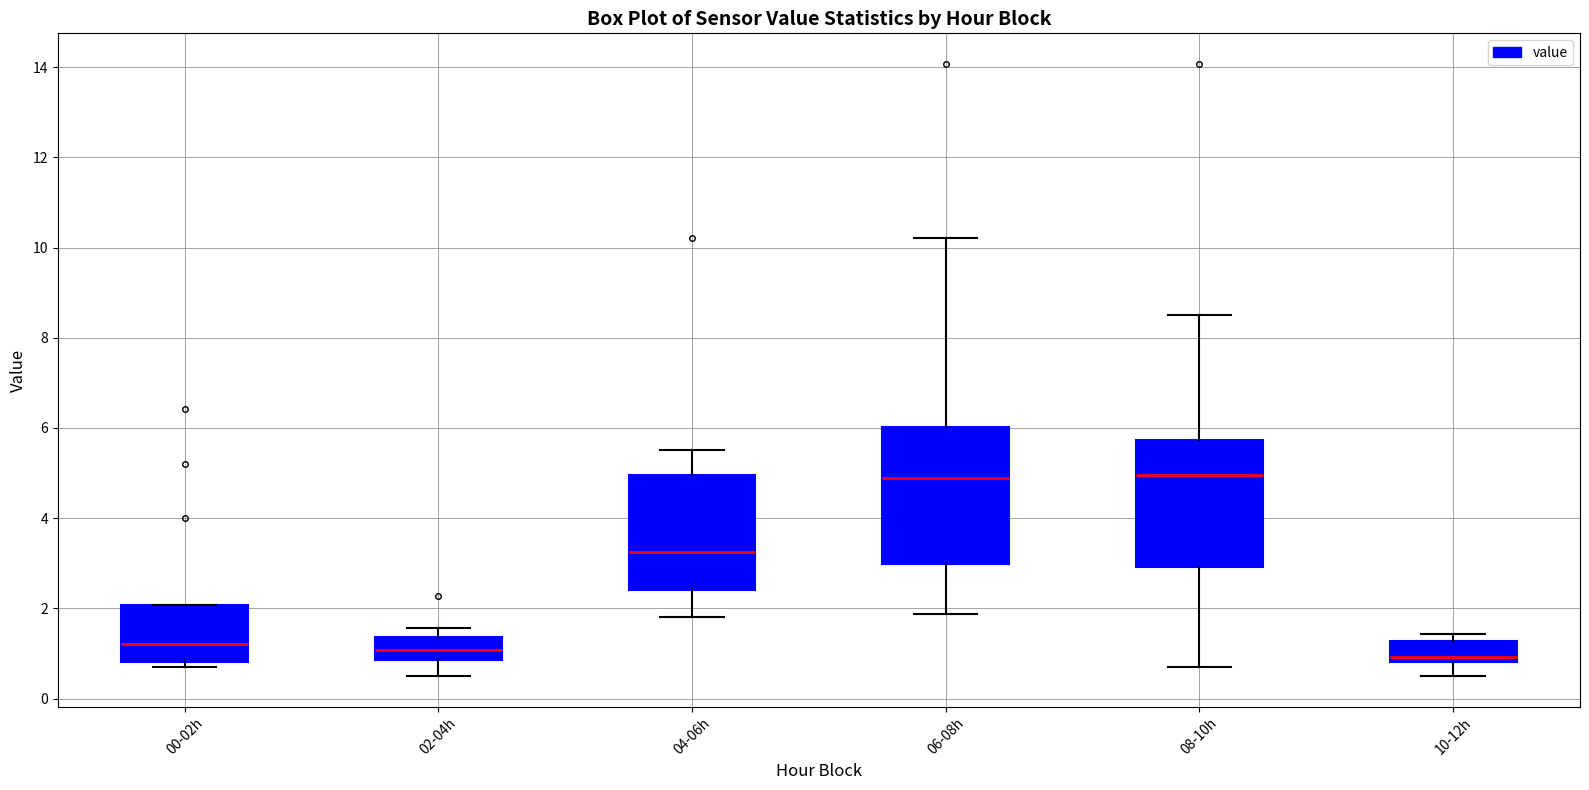

Reading left to right, read every box against the y-axis: the position of its median line, the range the box covers, and the ends of its whiskers. The values are not printed on the chart, so give them approximately, as read against the axis.

00-02h: median 1.2, box 0.8 to 2.0, whiskers 0.8 (just below the box's lower edge) to 2.0
02-04h: median 1.0, box 0.8 to 1.4, whiskers 0.6 to 1.6
04-06h: median 3.2, box 2.4 to 5.0, whiskers 1.8 to 5.6
06-08h: median 4.8, box 3.0 to 6.0, whiskers 1.8 to 10.2
08-10h: median 5.0, box 3.0 to 5.8, whiskers 0.8 to 8.6
10-12h: median 1.0, box 0.8 to 1.2, whiskers 0.6 to 1.4